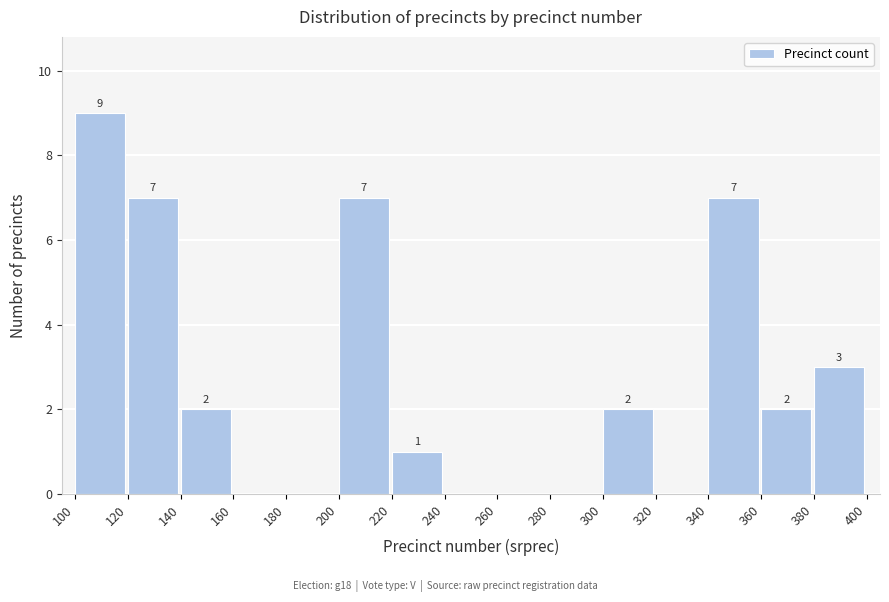

Over which range of the x-axis is the bar tallest?

100 to 120